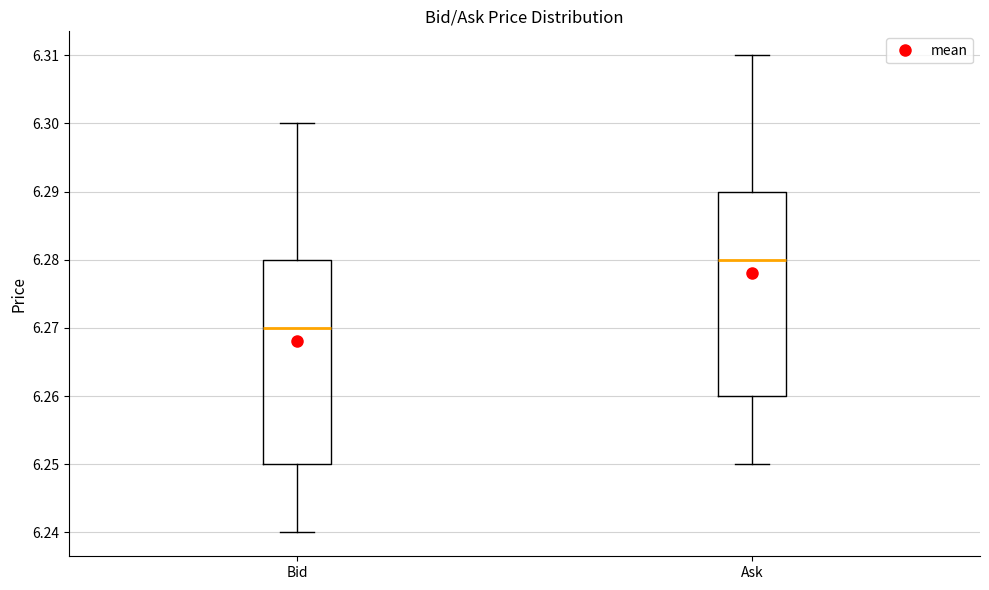

Which box's median line is the highest?

Ask